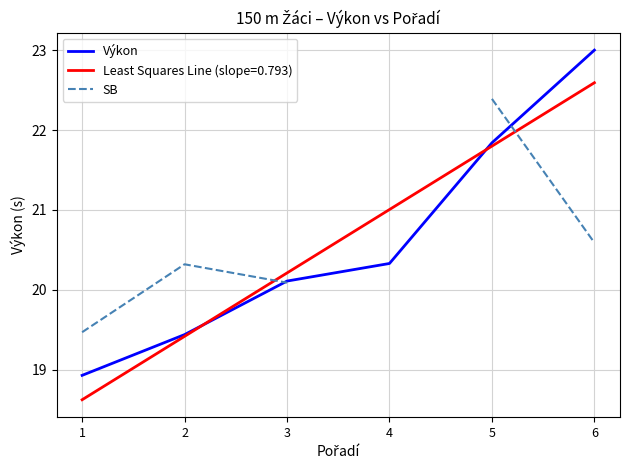

What value does the SB series have at 6?

20.6